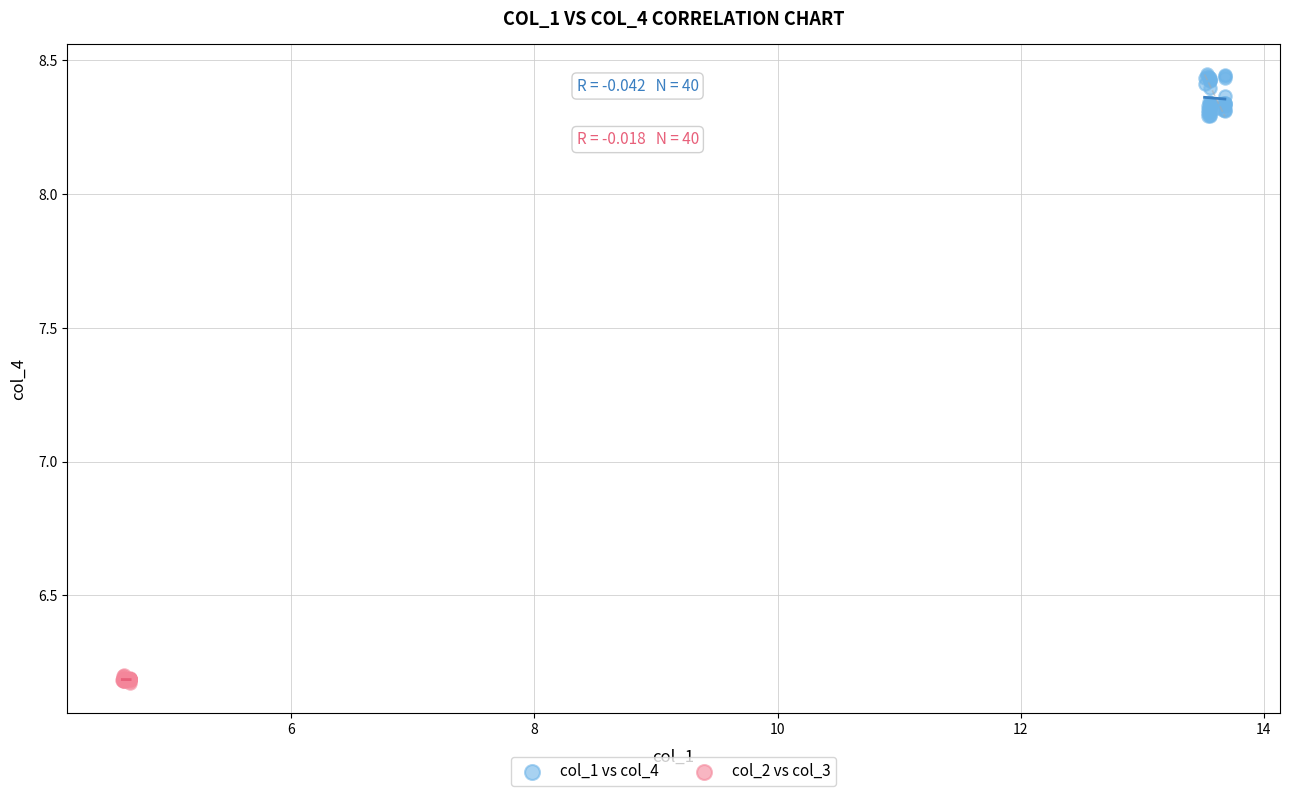

Which series reaches the maximum Y coordinate?

col_1 vs col_4